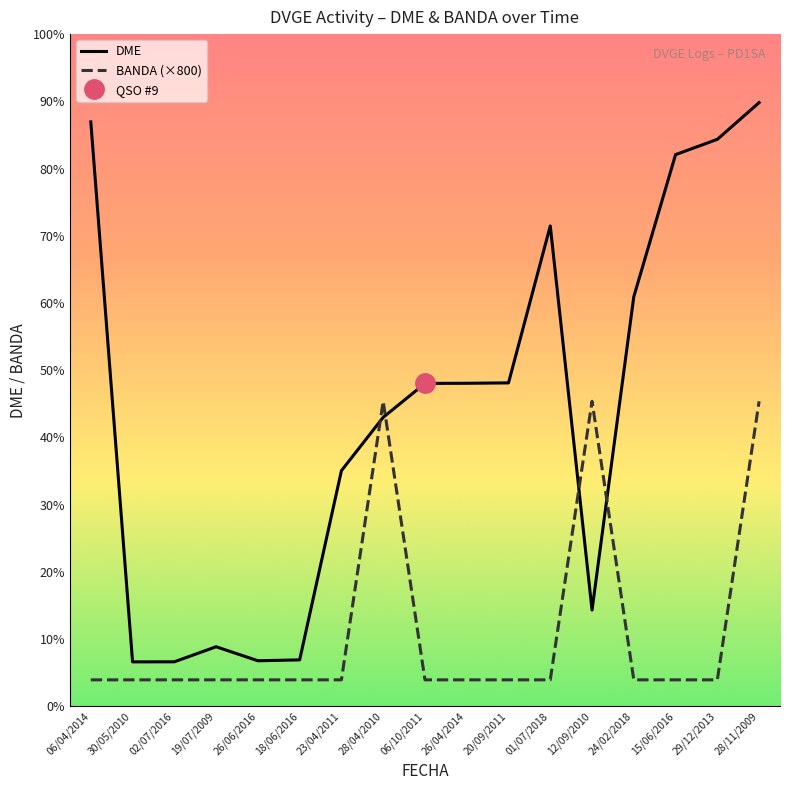

The value of BANDA (×800) at 12/09/2010 is 53959. True or false?

False